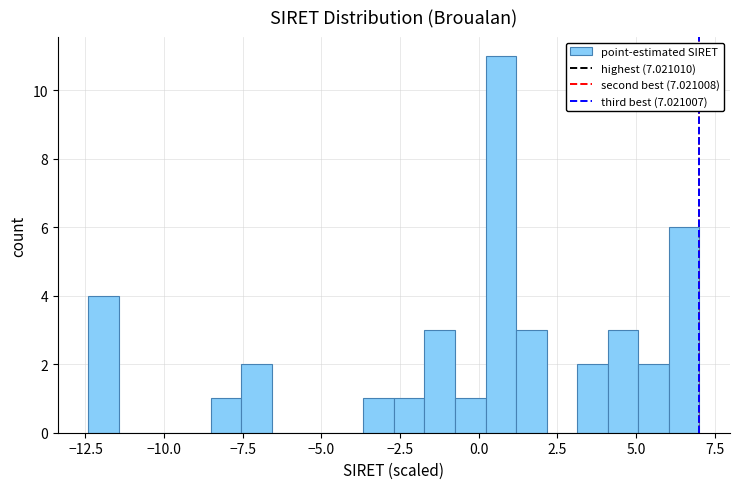

Read against the x-axis, roughly where is the centre of the tallest bar?

0.5